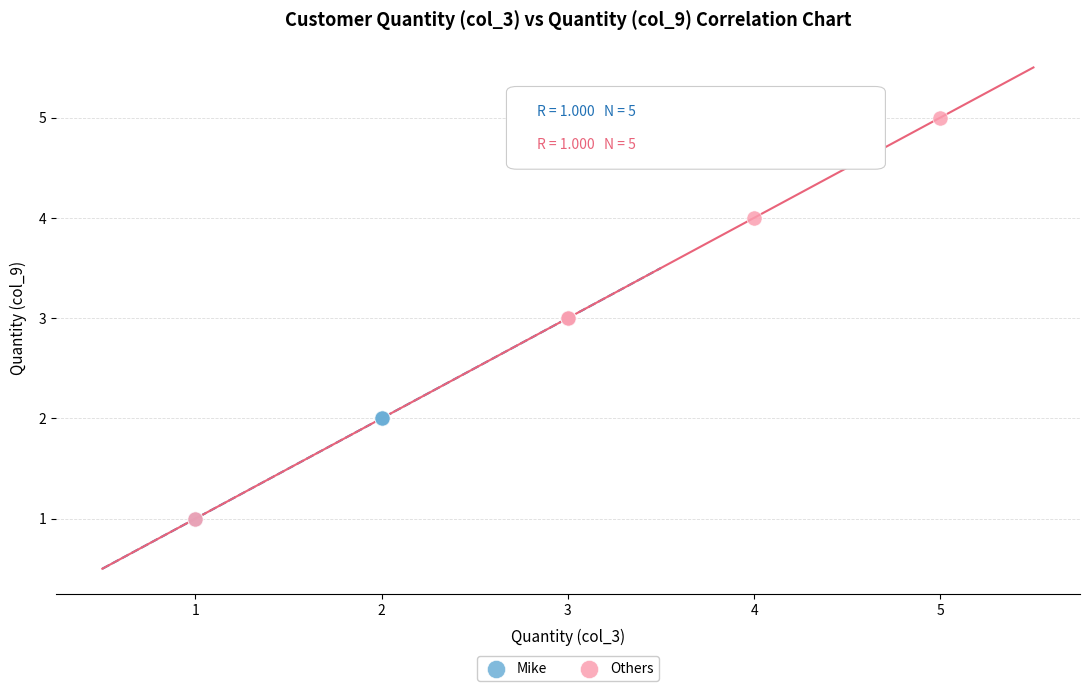

Which series has the widest spread of Y values?

Others